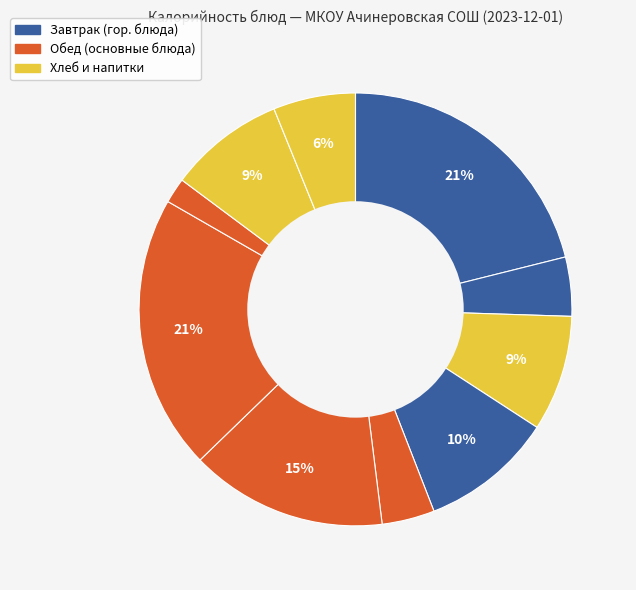

How many slices are in this pie chart?

10